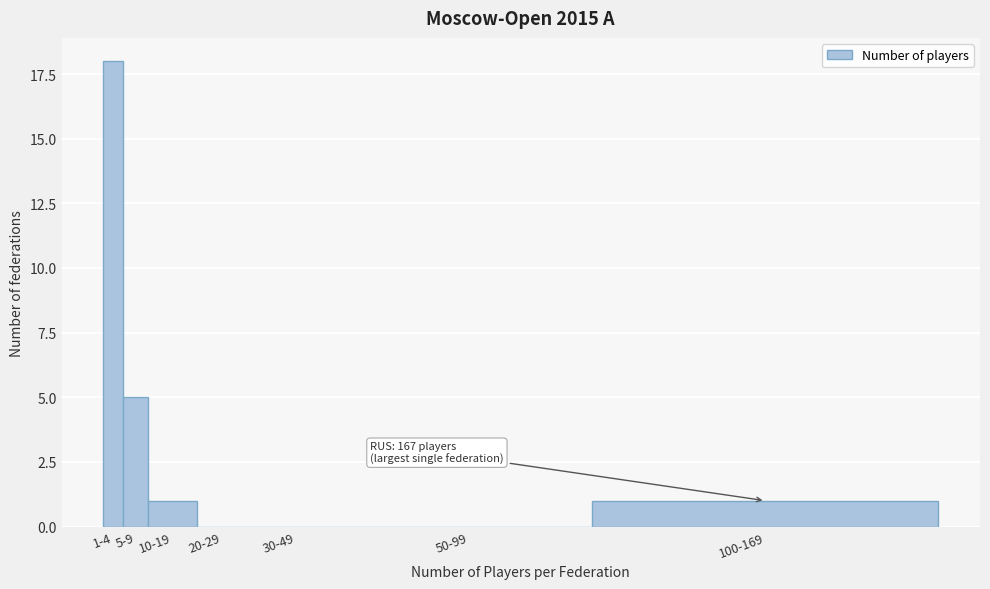

Reading right to left, list all the values displayed in this chart.

100-169=1	50-99=0	30-49=0	20-29=0	10-19=1	5-9=5	1-4=18